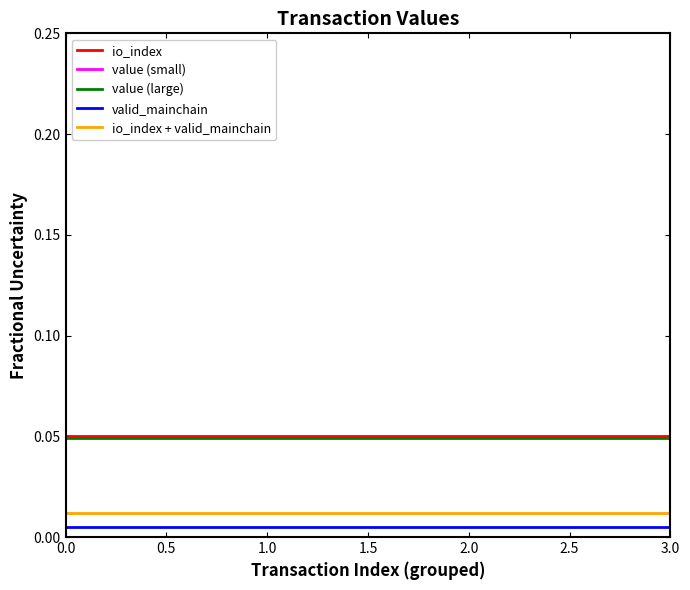

How many series are shown in this chart?

5